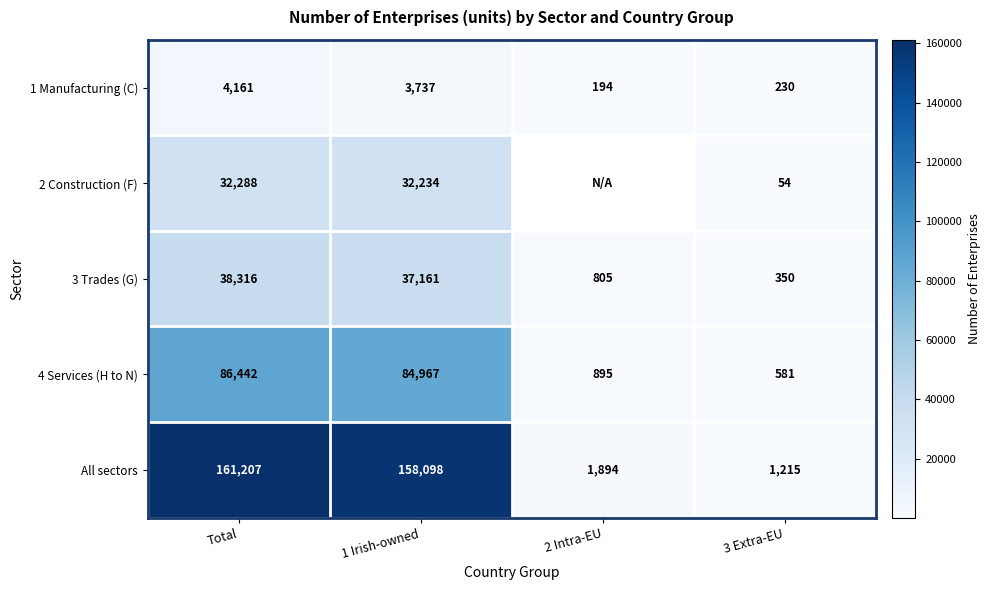

Rank the categories by 3 Trades (G) value from highest to lowest.

Total, 1 Irish-owned, 2 Intra-EU, 3 Extra-EU